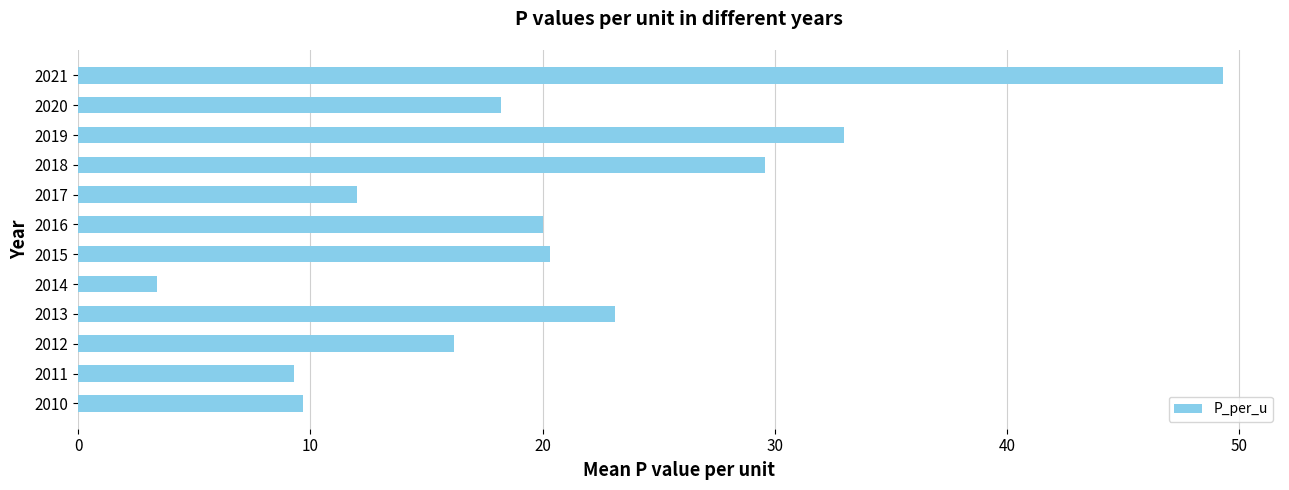

Reading bottom to top, transcribe all the data shown in this chart.

2010=9.7	2011=9.3	2012=16.2	2013=23.1	2014=3.4	2015=20.3	2016=20.0	2017=12.0	2018=29.6	2019=33.0	2020=18.2	2021=49.3